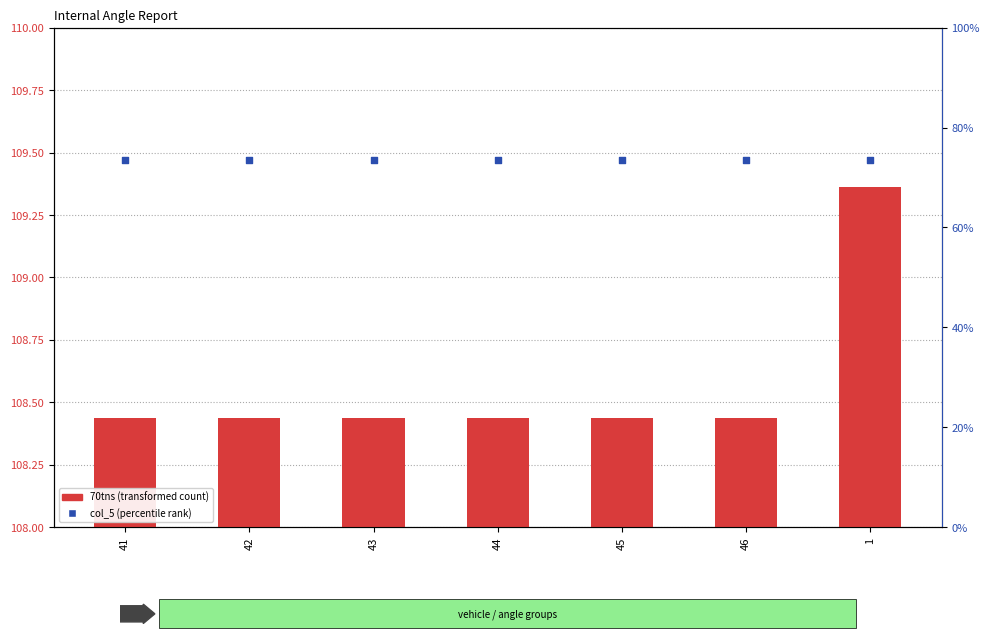

What are all the series names shown in the legend?

70tns (transformed count), col_5 (percentile rank)